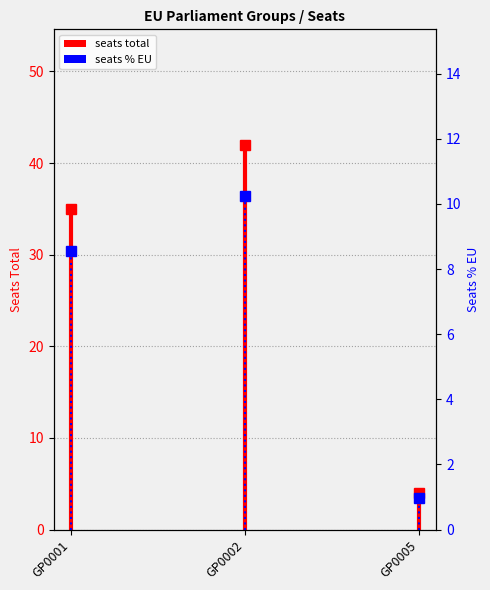

Count the number of data series in this chart.

2